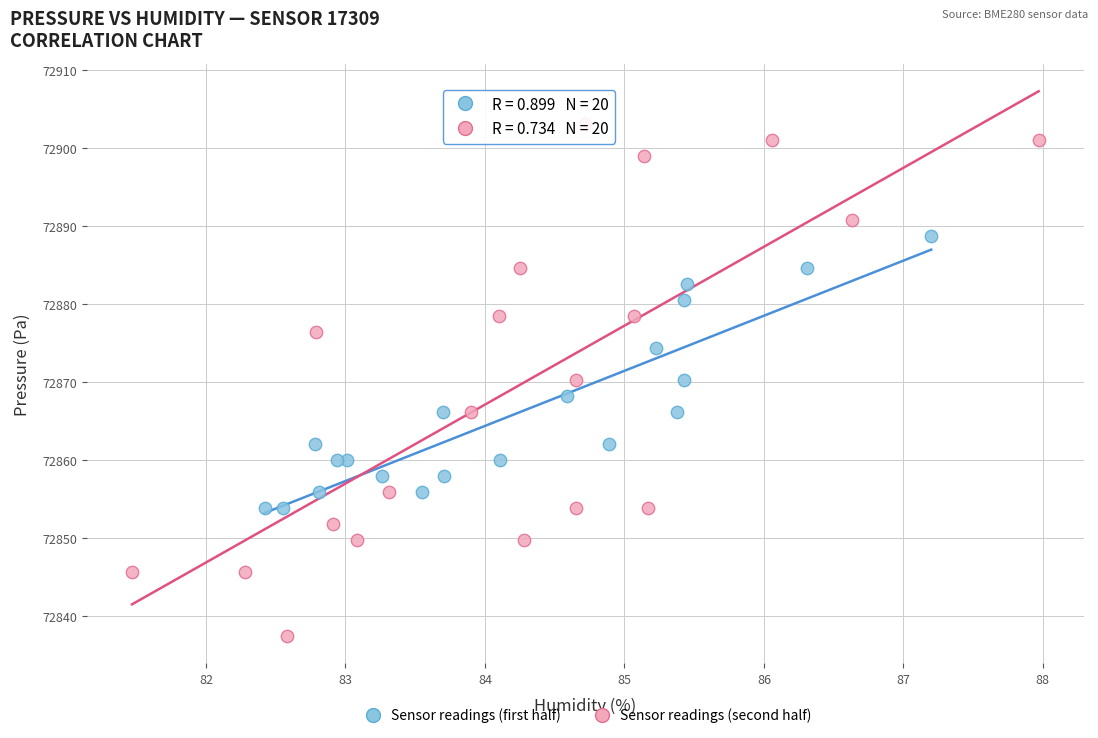

What are all the series names shown in the legend?

Sensor readings (first half), Sensor readings (second half)